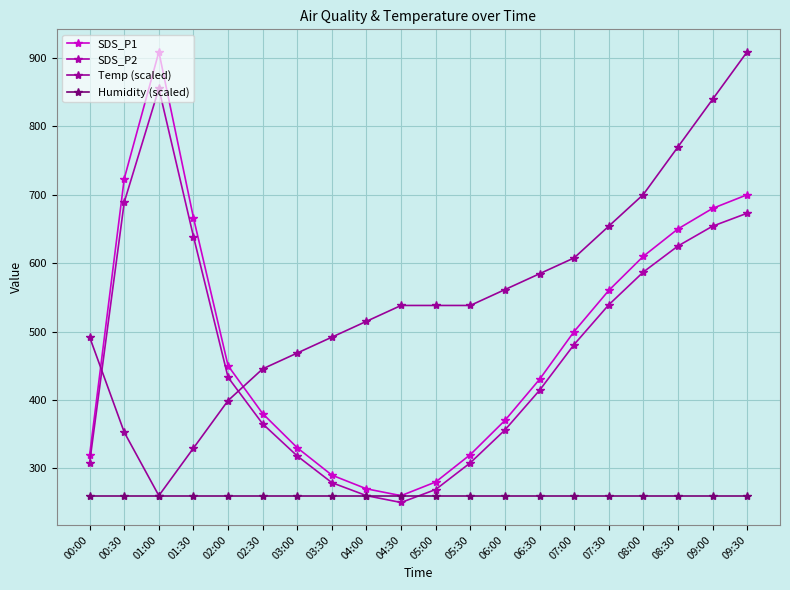

How many series are shown in this chart?

4